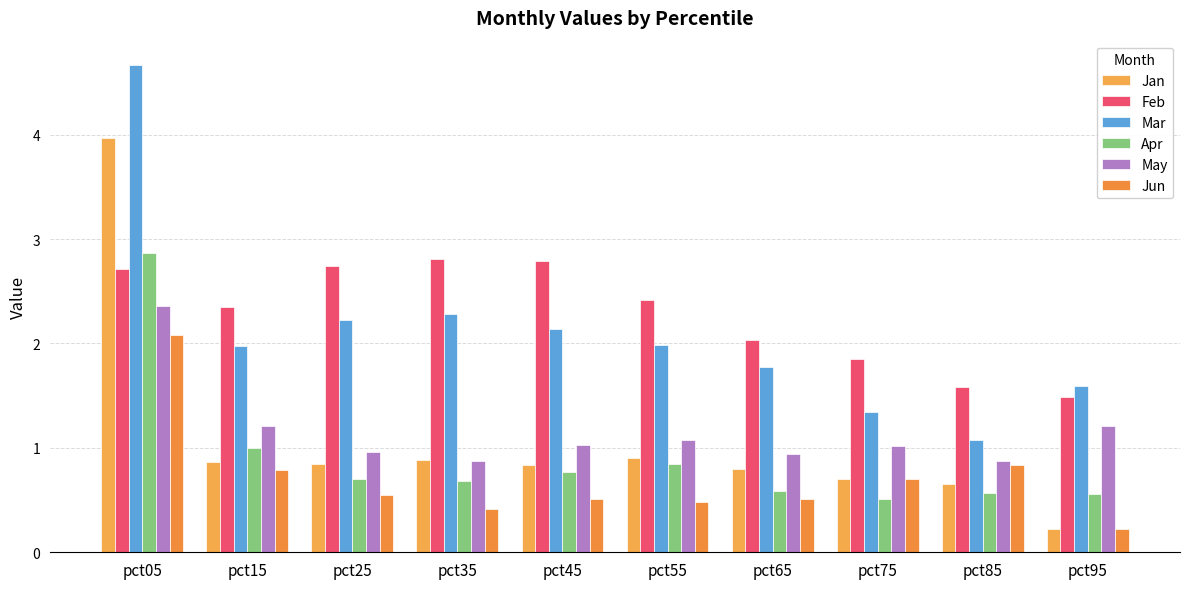

What are all the series names shown in the legend?

Jan, Feb, Mar, Apr, May, Jun